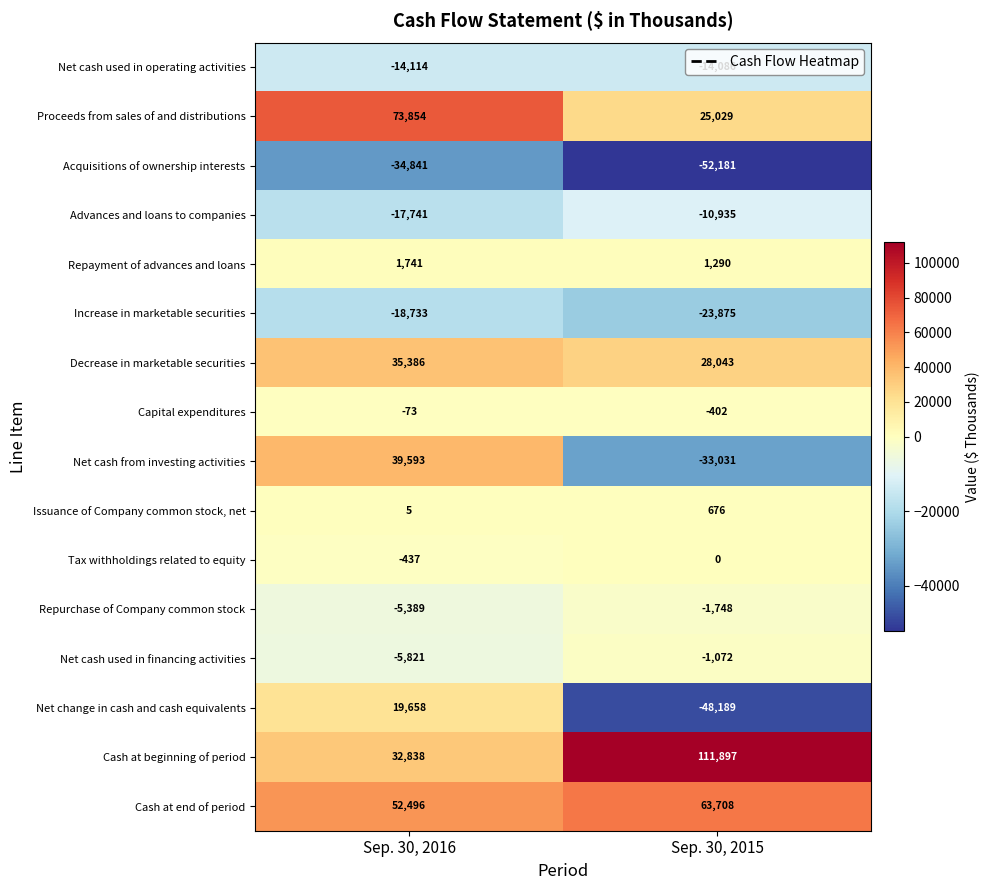

How many series are shown in this chart?

16